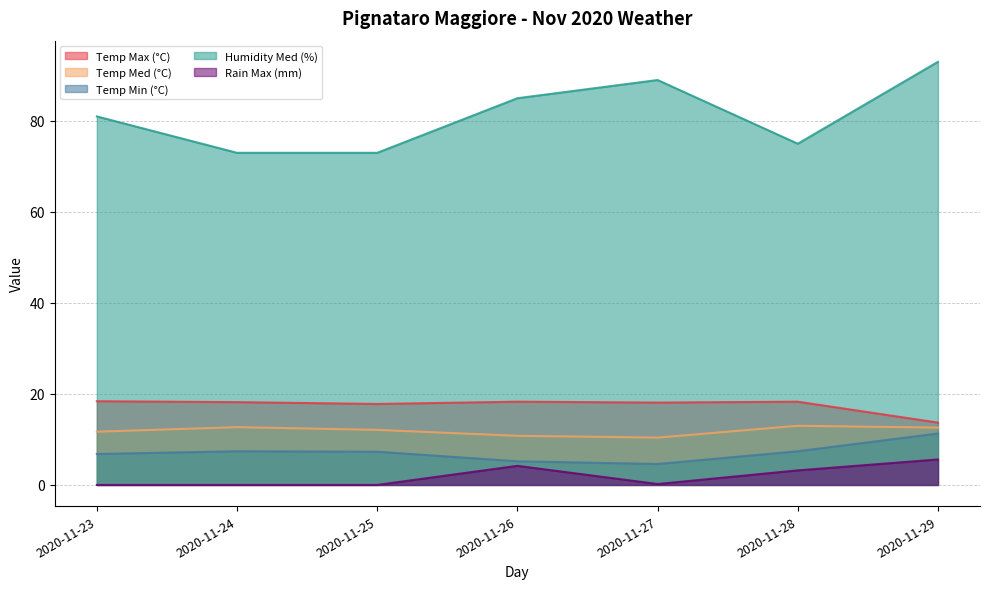

In Humidity Med (%), how many points are higher than both neighbors (excluding endpoints)?

1